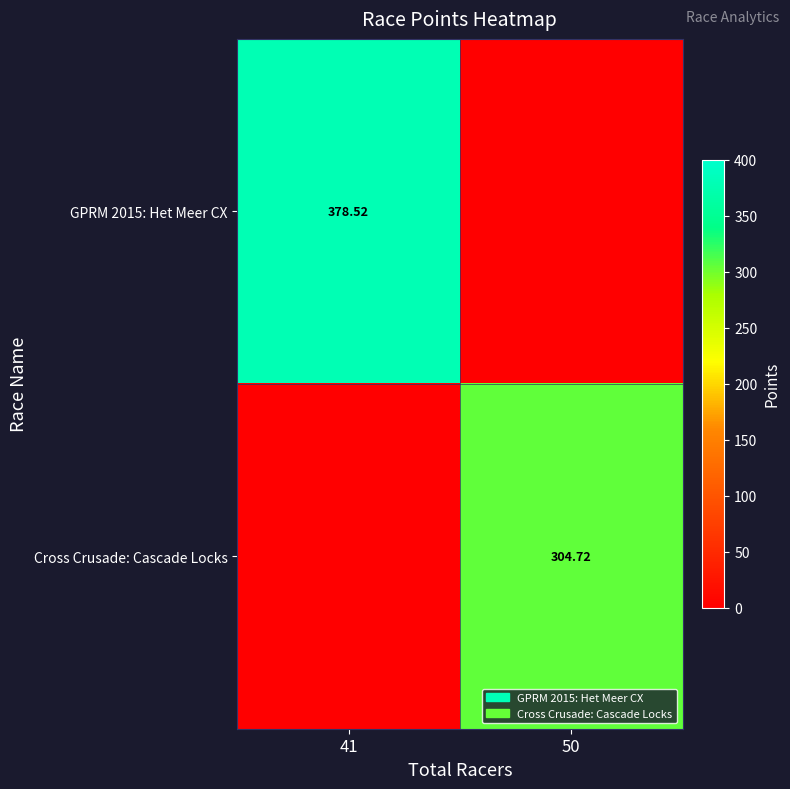

How many distinct data groups are displayed?

2